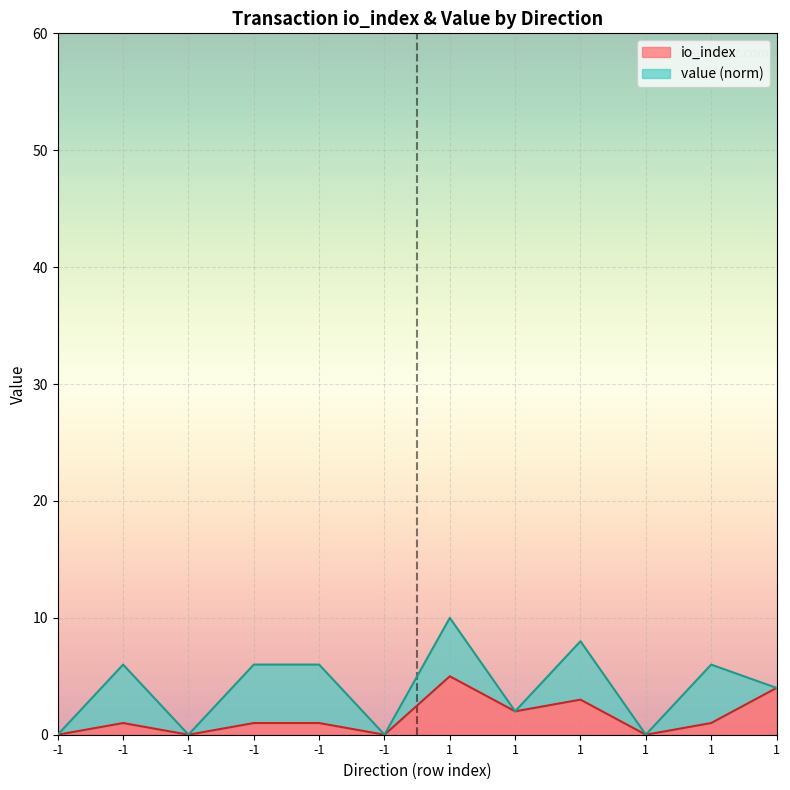

How many values are above zero?

8